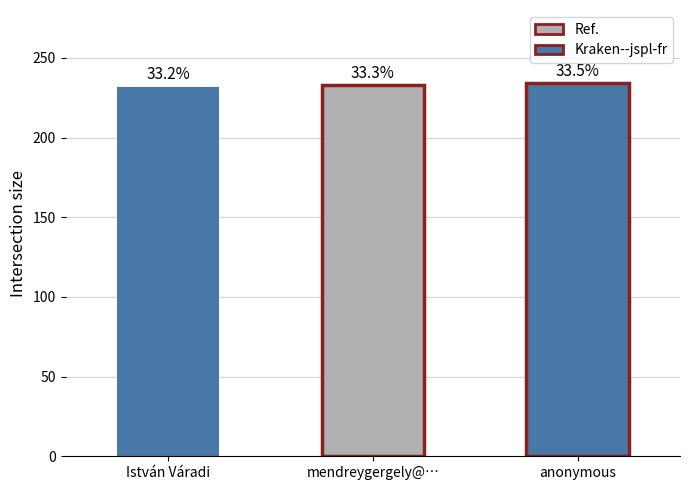

Rank the categories by value from lowest to highest.

István Váradi, mendreygergely@…, anonymous